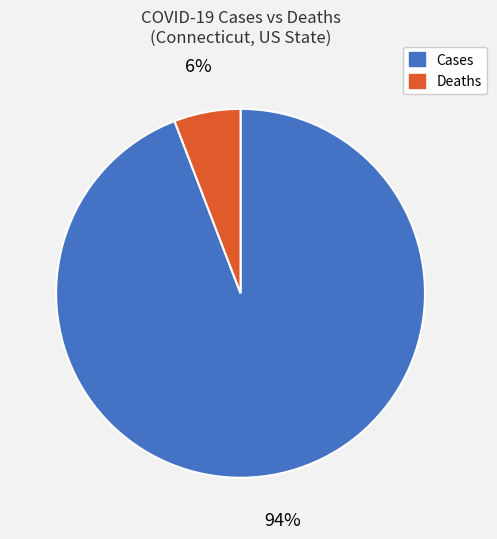

What percentage is the Cases slice, to the nearest percent?

94%